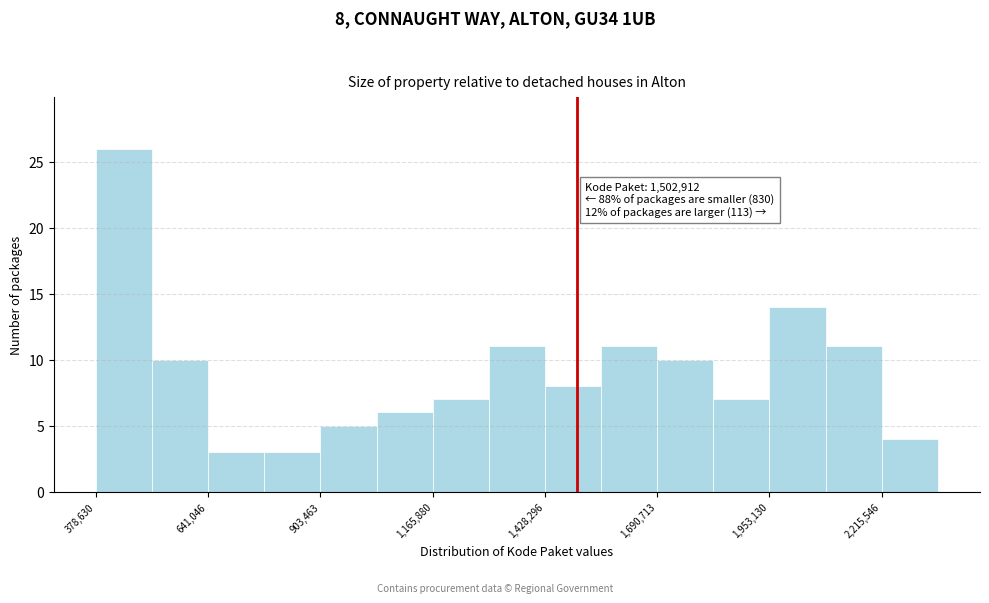

Read against the x-axis, roughly where is the centre of the tallest bar?

450000